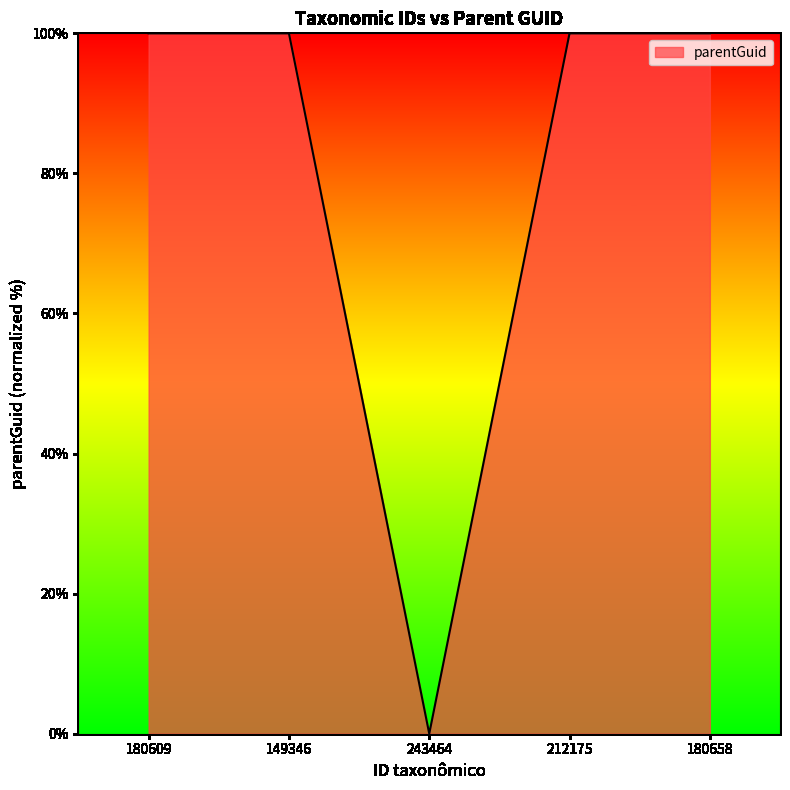

The chart shows a value of 158 at 212175. True or false?

False